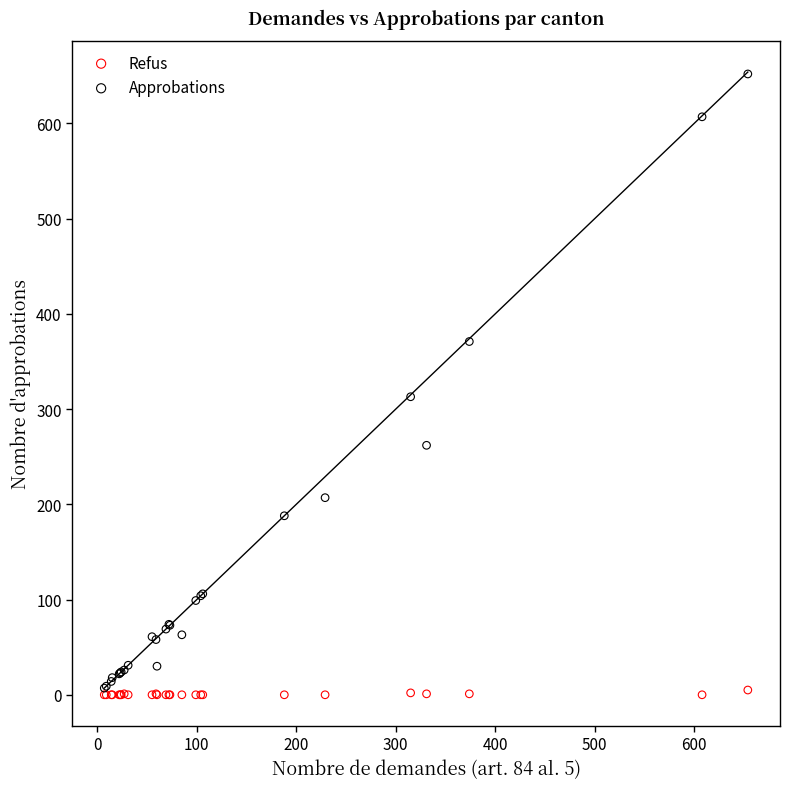

Which series reaches the maximum Y coordinate?

Approbations